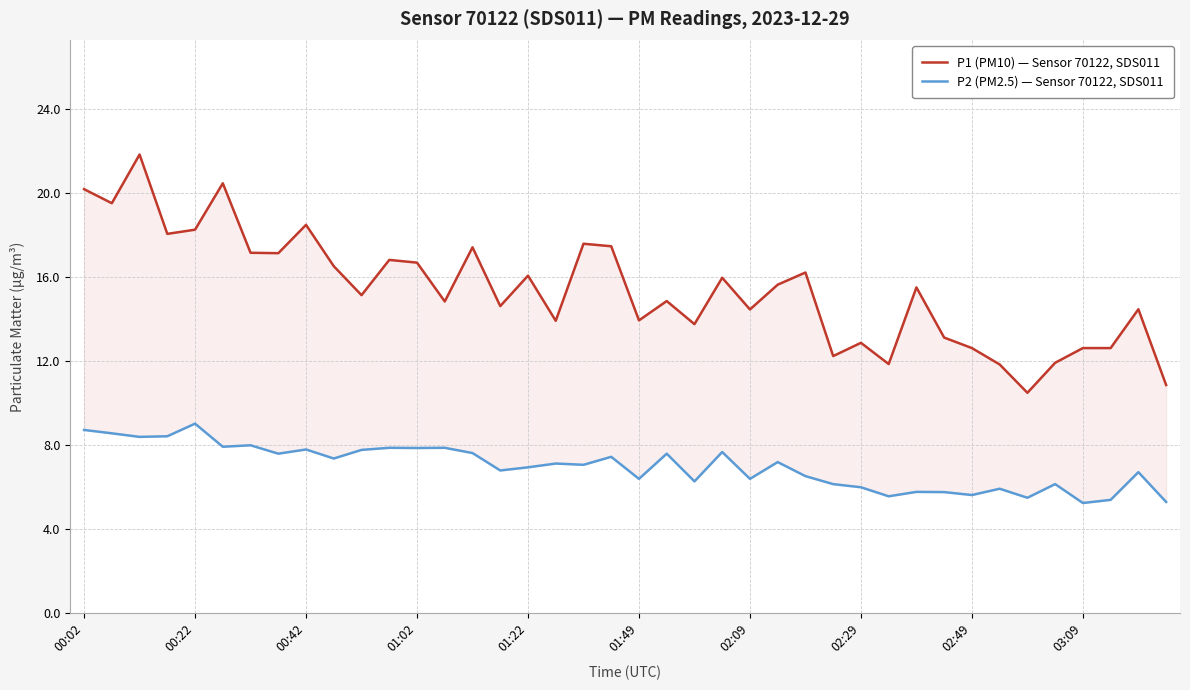

How many data points in P1 (PM10) — Sensor 70122, SDS011 are above 15?

21